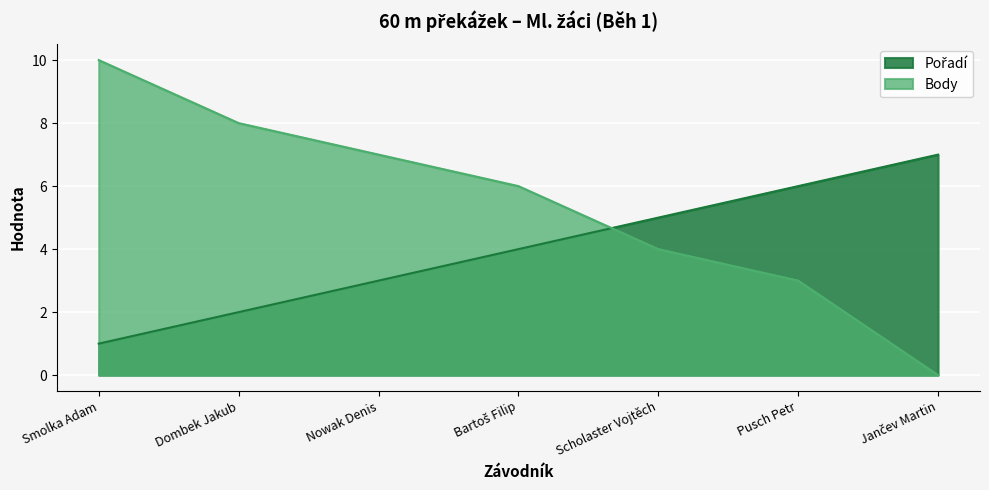

How many values in the Pořadí series are below 4?

3